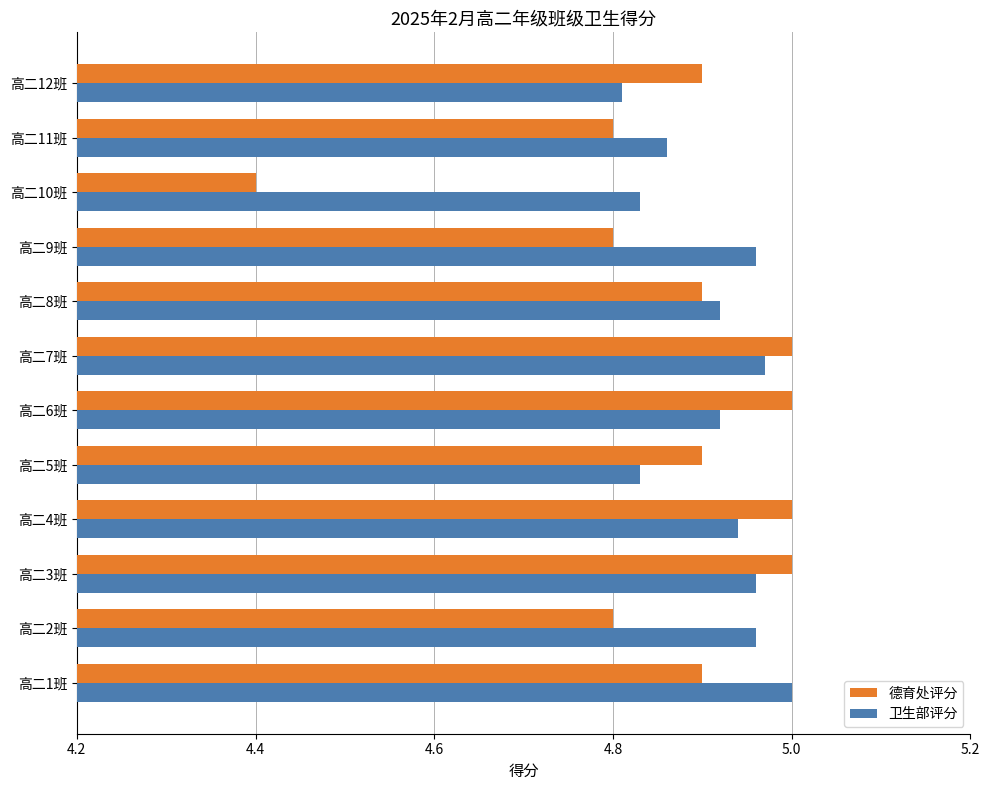

At how many categories does at least one series exceed 4?

12